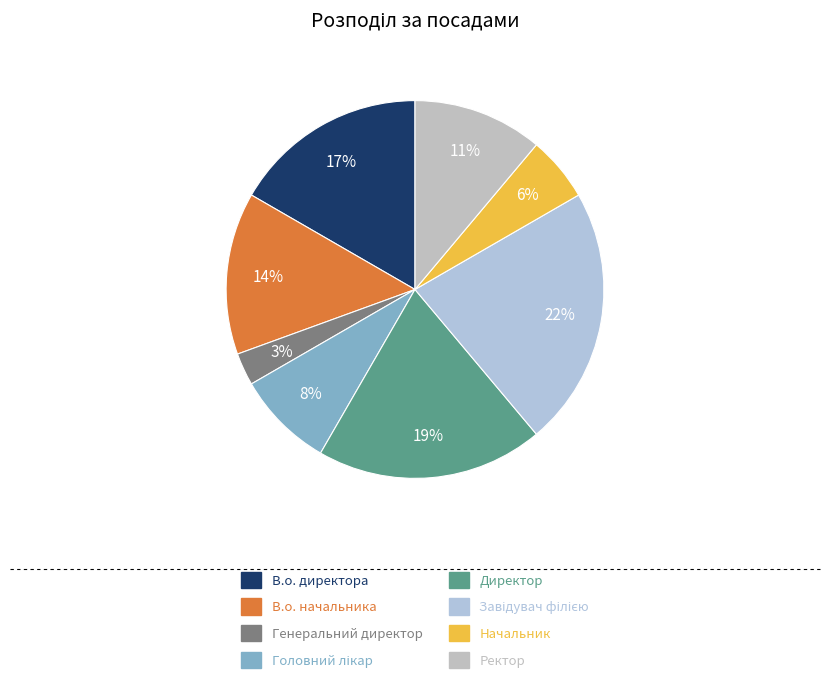

How many segments does this pie chart have?

8